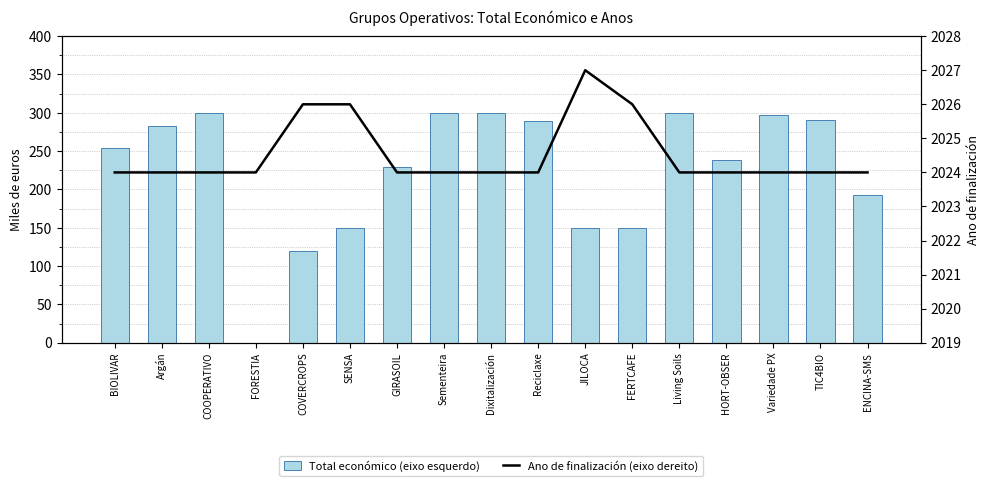

Reading right to left, extract all data points from this chart.

Total económico (eixo esquerdo): ENCINA-SMS=193.1	TIC4BIO=291.0	Variedade PX=297.4	HORT-OBSER=239.1	Living Soils=299.6	FERTCAFE=150.0	JILOCA=150.0	Reciclaxe=289.2	Dixitalización=299.9	Sementeira=299.8	GIRASOIL=228.9	SENSA=150.0	COVERCROPS=120.0	FORESTIA=0.0	COOPERATIVO=299.7	Argán=282.6	BIOLIVAR=253.5
Ano de finalización (eixo dereito): ENCINA-SMS=2024.0	TIC4BIO=2024.0	Variedade PX=2024.0	HORT-OBSER=2024.0	Living Soils=2024.0	FERTCAFE=2026.0	JILOCA=2027.0	Reciclaxe=2024.0	Dixitalización=2024.0	Sementeira=2024.0	GIRASOIL=2024.0	SENSA=2026.0	COVERCROPS=2026.0	FORESTIA=2024.0	COOPERATIVO=2024.0	Argán=2024.0	BIOLIVAR=2024.0